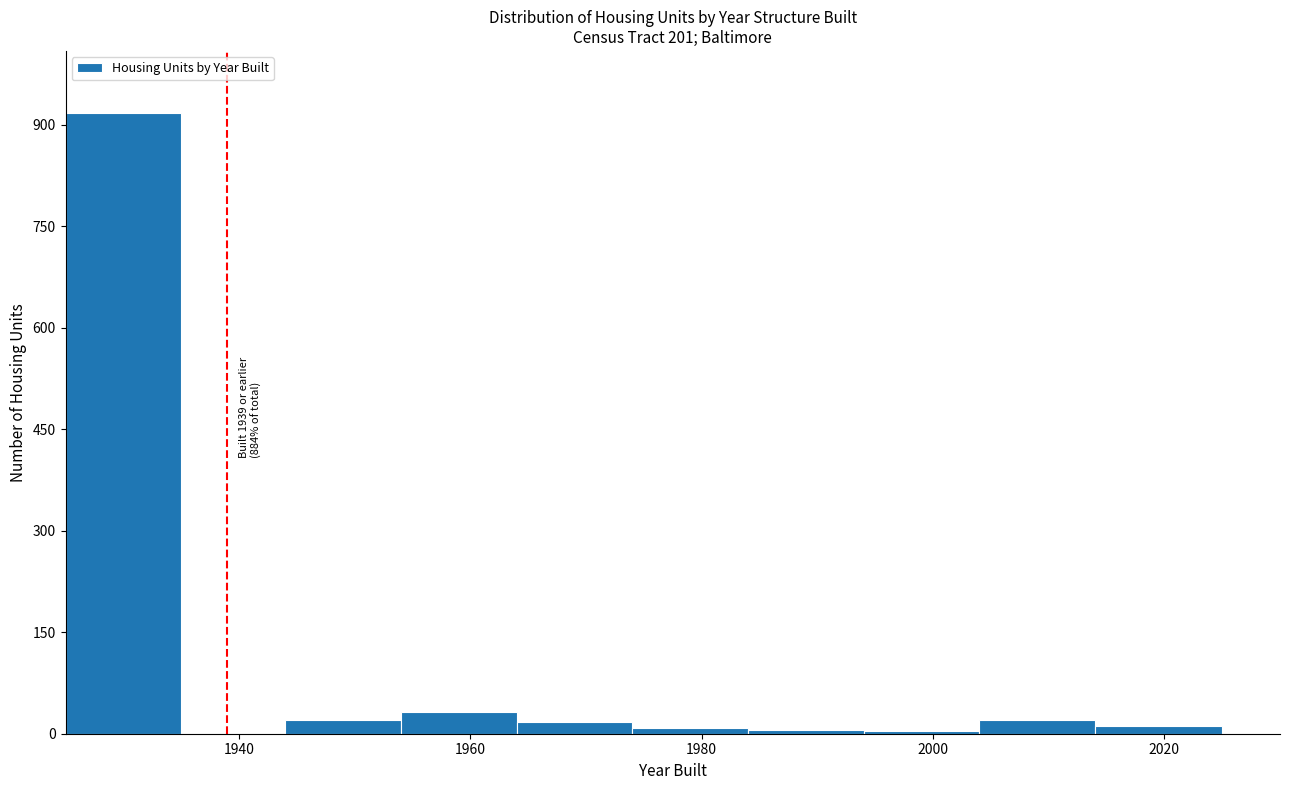

Which range on the x-axis has the tallest bar?

1925 to 1935